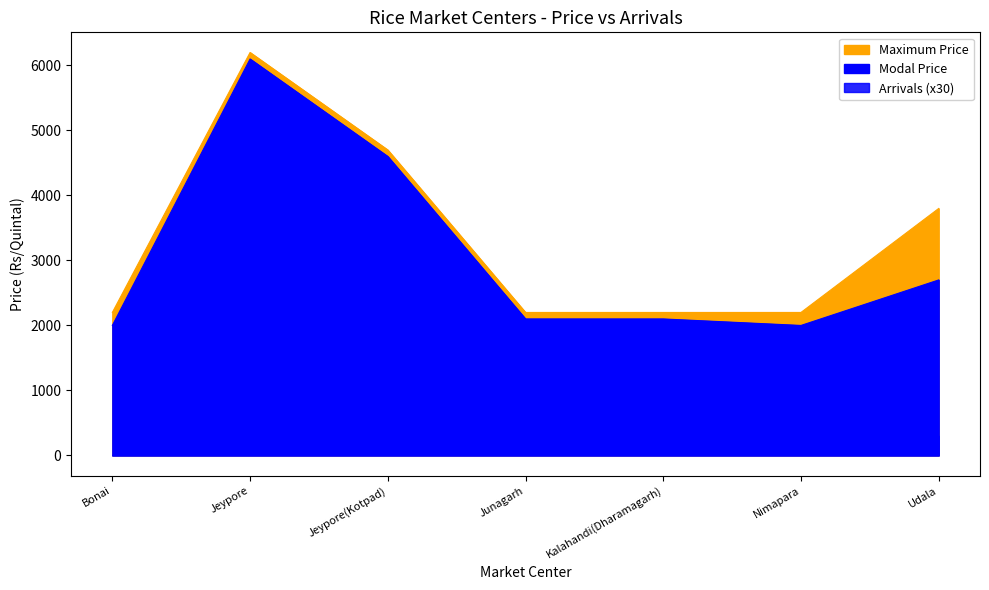

What is the total value across all series at Jeypore(Kotpad)?

9300